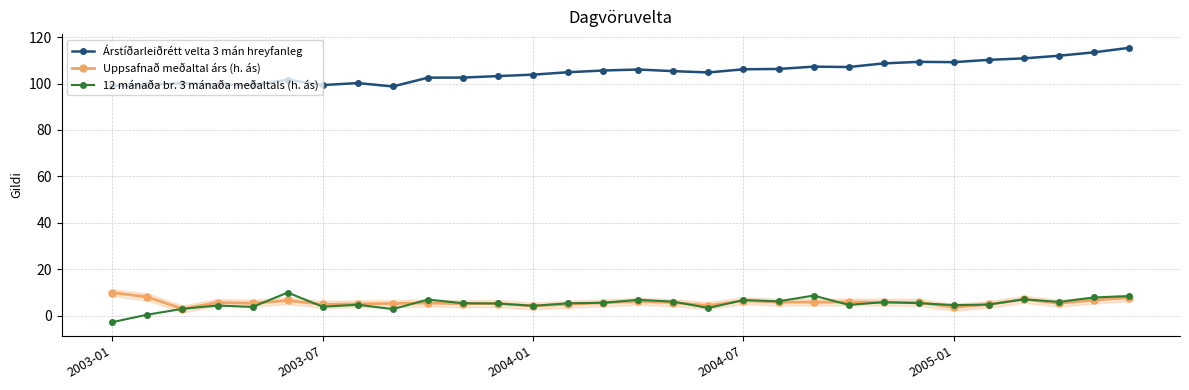

What is the difference between the maximum and minimum values in the 12 mánaða br. 3 mánaða meðaltals (h. ás) series?

12.7